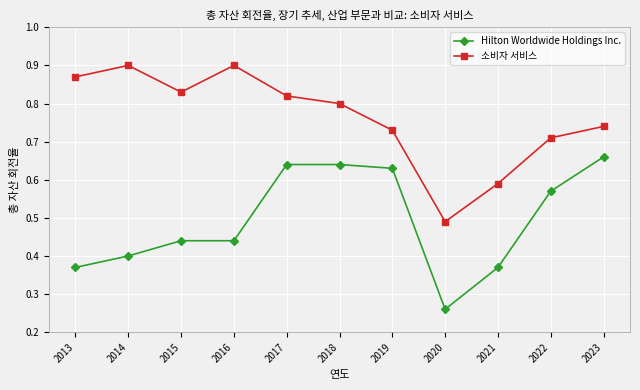

Count the Hilton Worldwide Holdings Inc. values in the range 0 to 1.

11